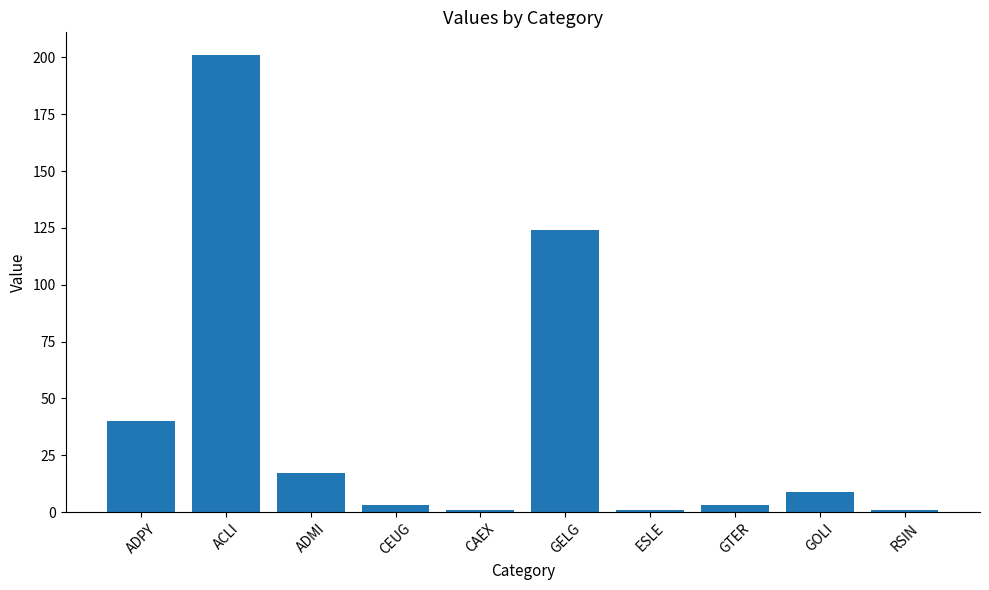

At which label does the data first exceed 9?

ADPY